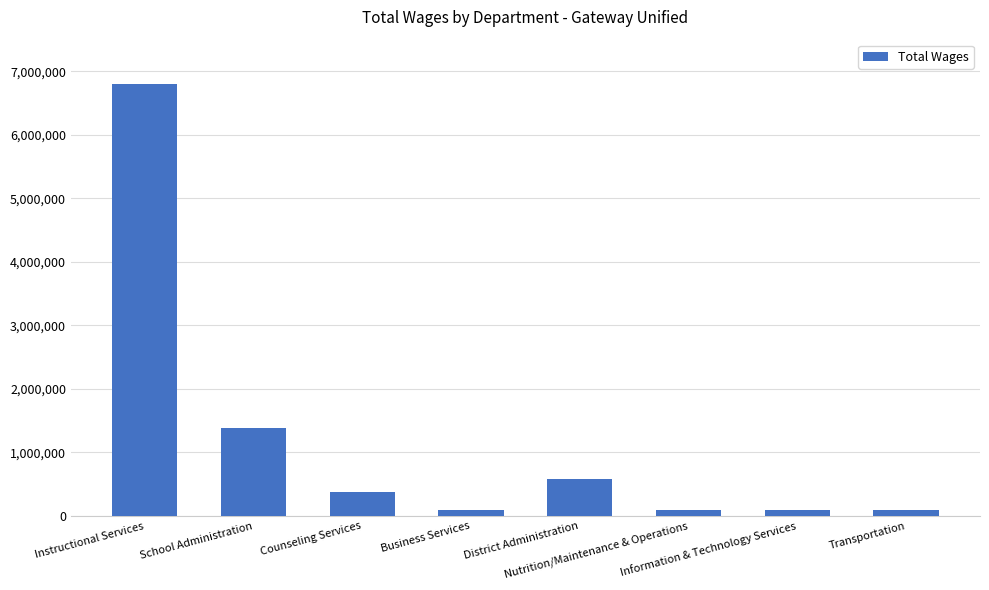

What is the approximate value at Information & Technology Services, to the nearest 50?

98500